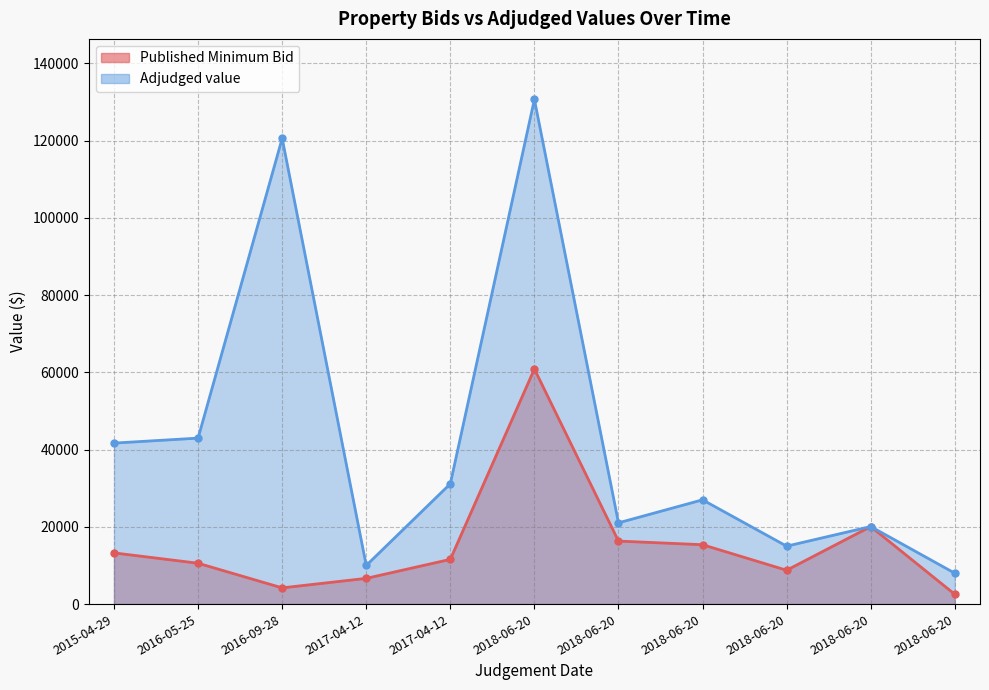

What is the total value across all series at 2017-04-12?

16663.1